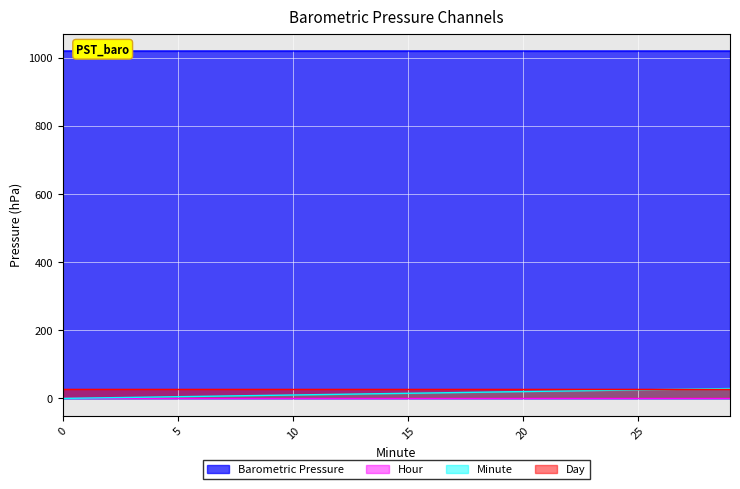

Count the number of data series in this chart.

4